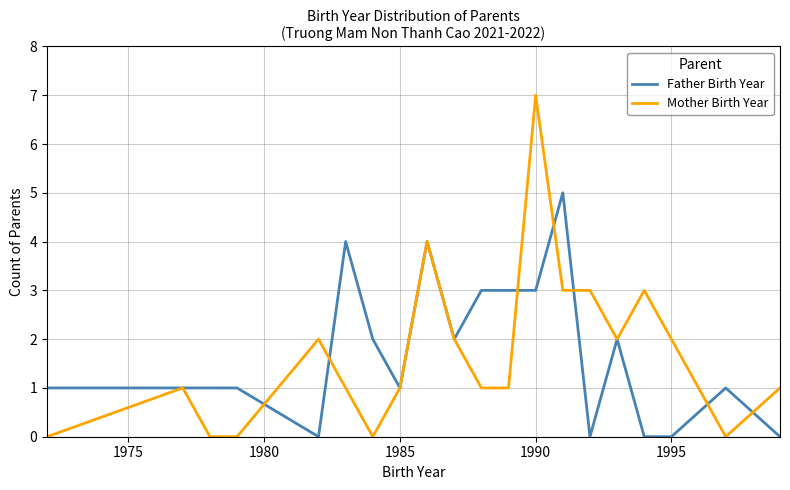

What is the maximum value shown in the chart?

7